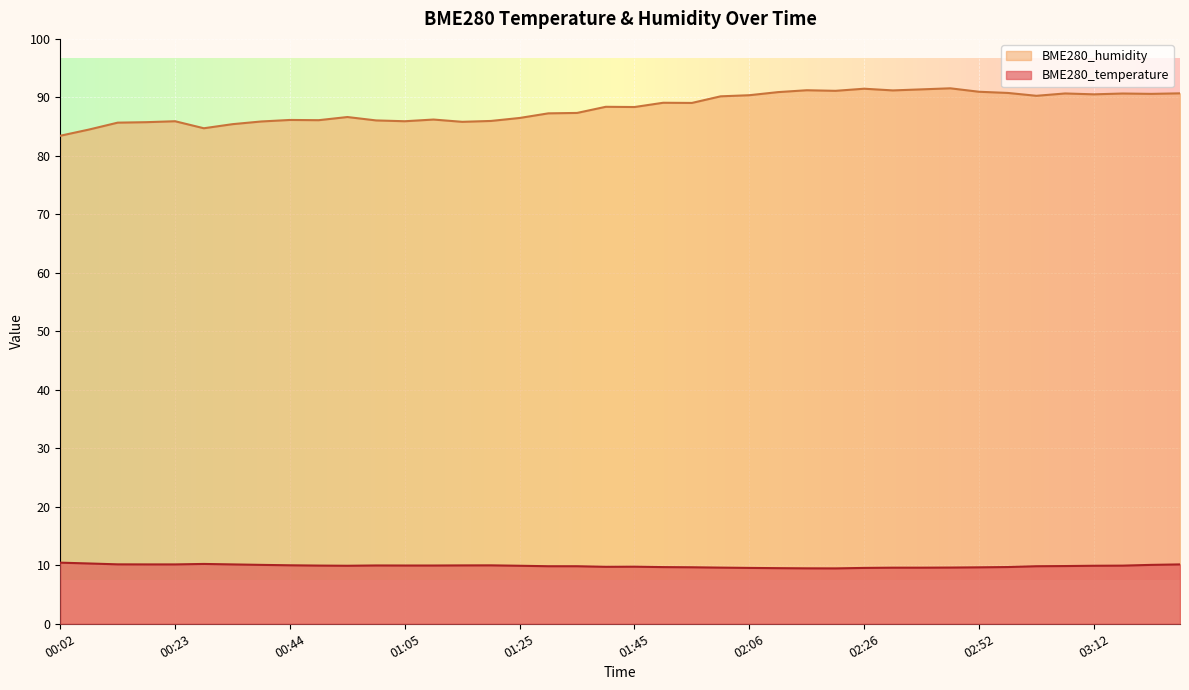

What is the maximum value for BME280_temperature?

10.4